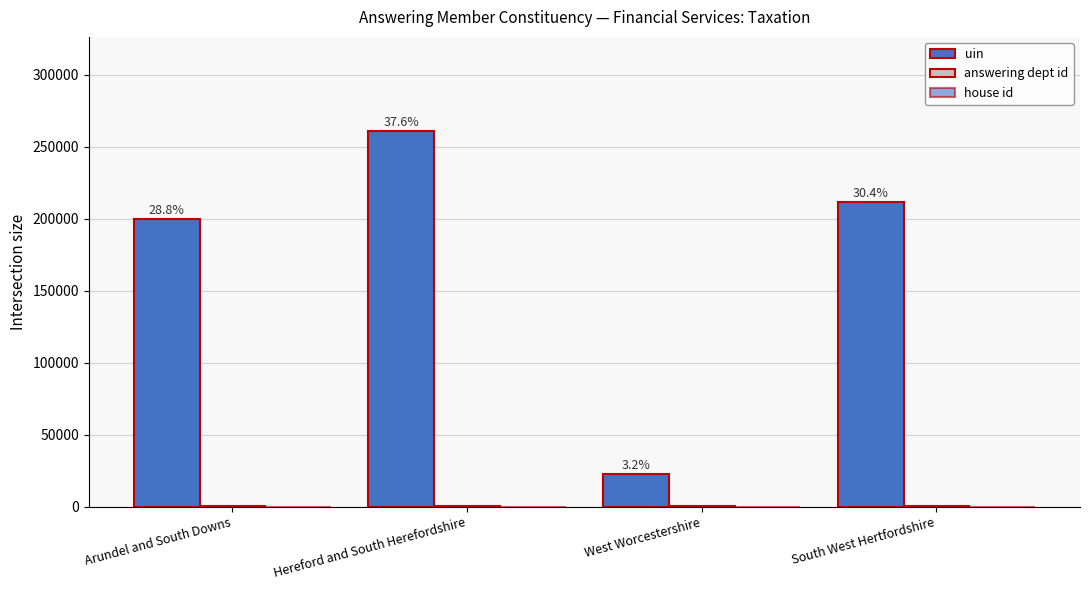

Reading left to right, transcribe all the data shown in this chart.

uin: 199912	261178	22411	211667
answering dept id: 14	14	14	14
house id: 1	1	1	1